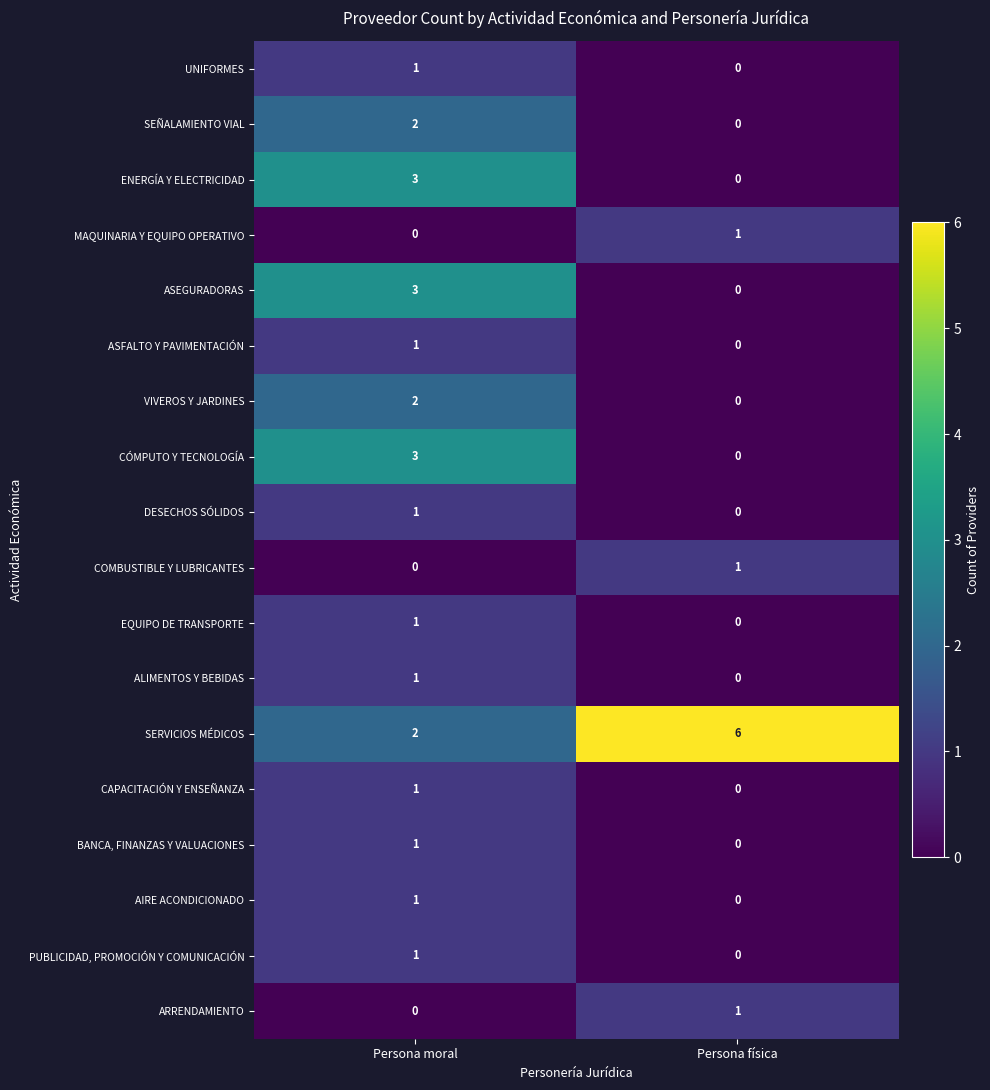

What is the difference between the maximum and minimum values in the SERVICIOS MÉDICOS series?

4